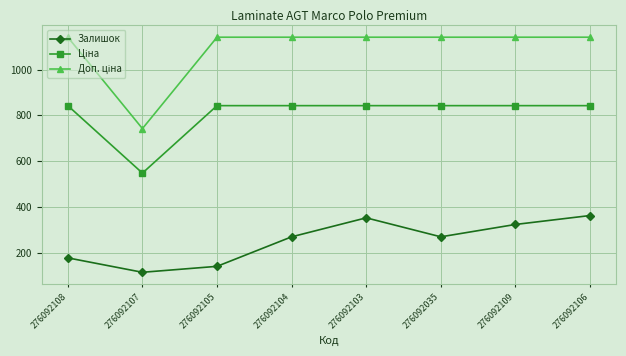

How many data points does each series have?

8